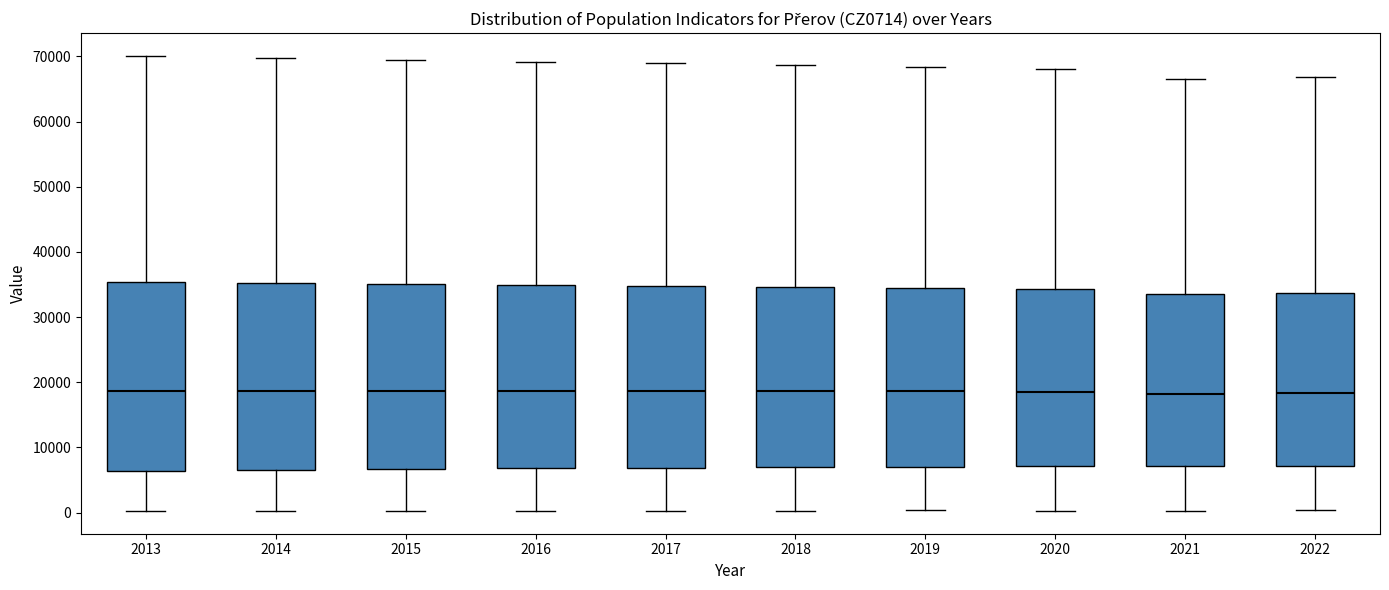

Reading left to right, transcribe this box plot: for each box, give where its median line is, the range the box spans, and where its two whiskers end, as read against the y-axis. The values are not printed on the chart, so give them approximately, as read against the axis.

2013: median 19000, box 6000 to 35000, whiskers 0 to 70000
2014: median 19000, box 7000 to 35000, whiskers 0 to 70000
2015: median 19000, box 7000 to 35000, whiskers 0 to 69000
2016: median 19000, box 7000 to 35000, whiskers 0 to 69000
2017: median 19000, box 7000 to 35000, whiskers 0 to 69000
2018: median 19000, box 7000 to 35000, whiskers 0 to 69000
2019: median 19000, box 7000 to 34000, whiskers 0 to 68000
2020: median 19000, box 7000 to 34000, whiskers 0 to 68000
2021: median 18000, box 7000 to 34000, whiskers 0 to 67000
2022: median 18000, box 7000 to 34000, whiskers 0 to 67000